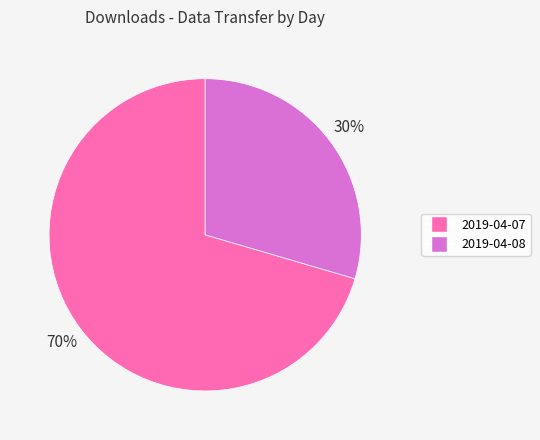

Which category accounts for the majority?

2019-04-07